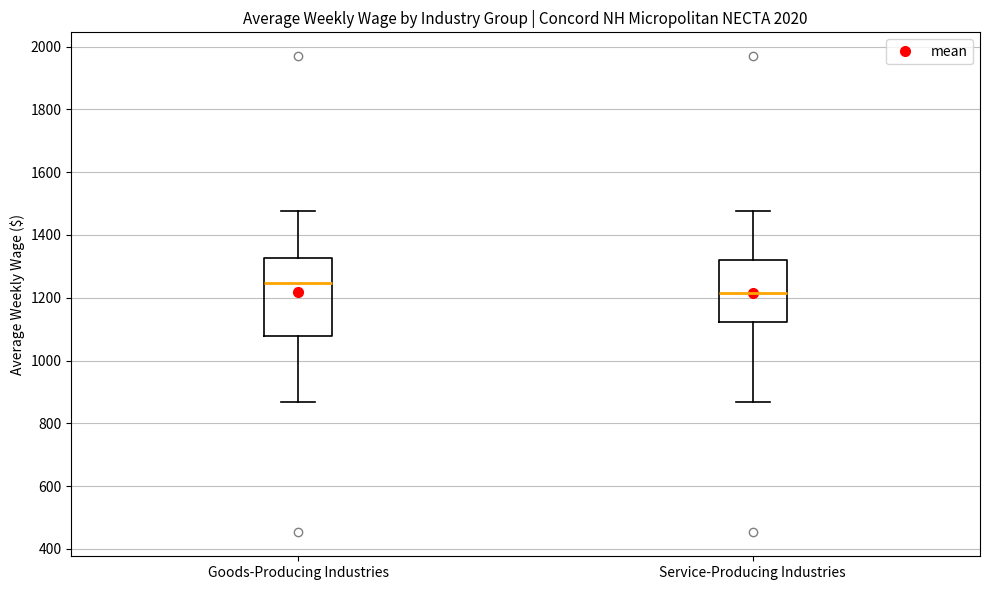

Which box has the lowest median line?

Service-Producing Industries